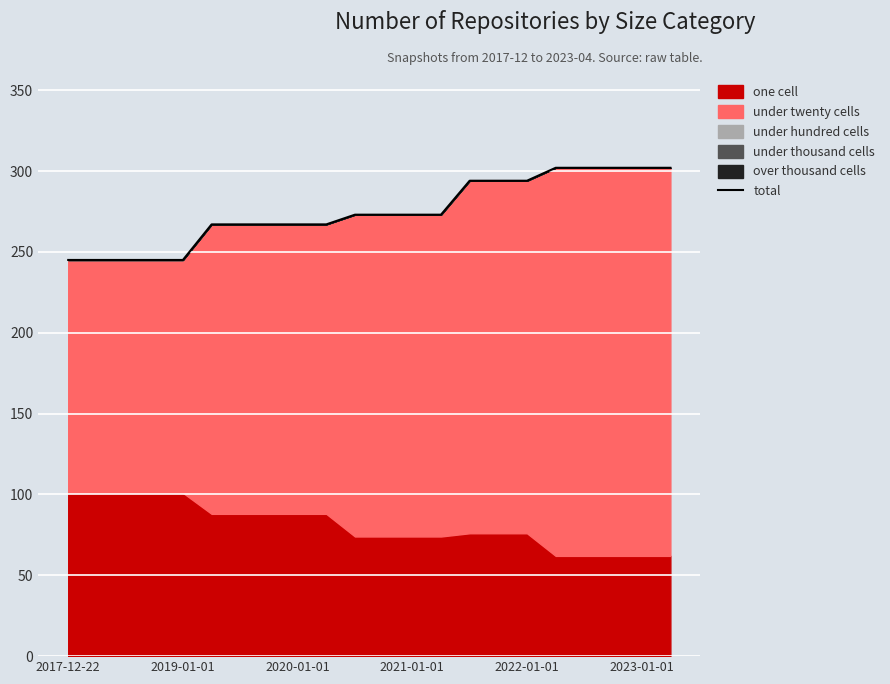

Is it true that the value at 2023-01-01 is 185?

False